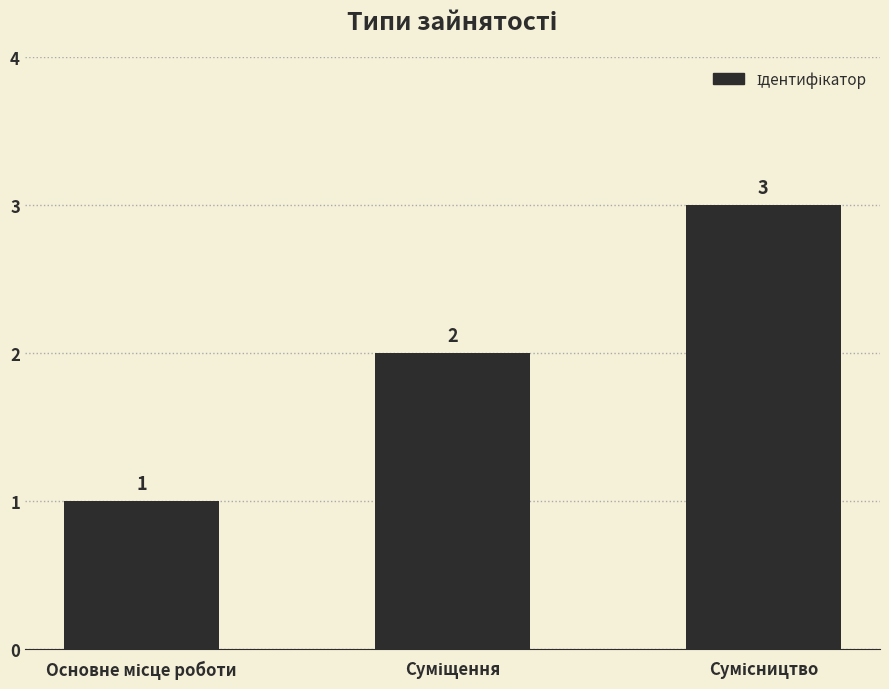

Reading left to right, transcribe all the data shown in this chart.

1	2	3